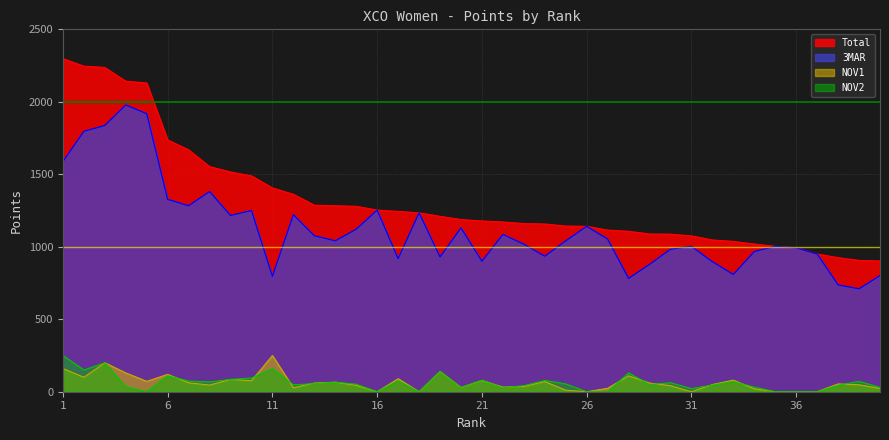

True or false: 3MAR and Total cross at least once.

False